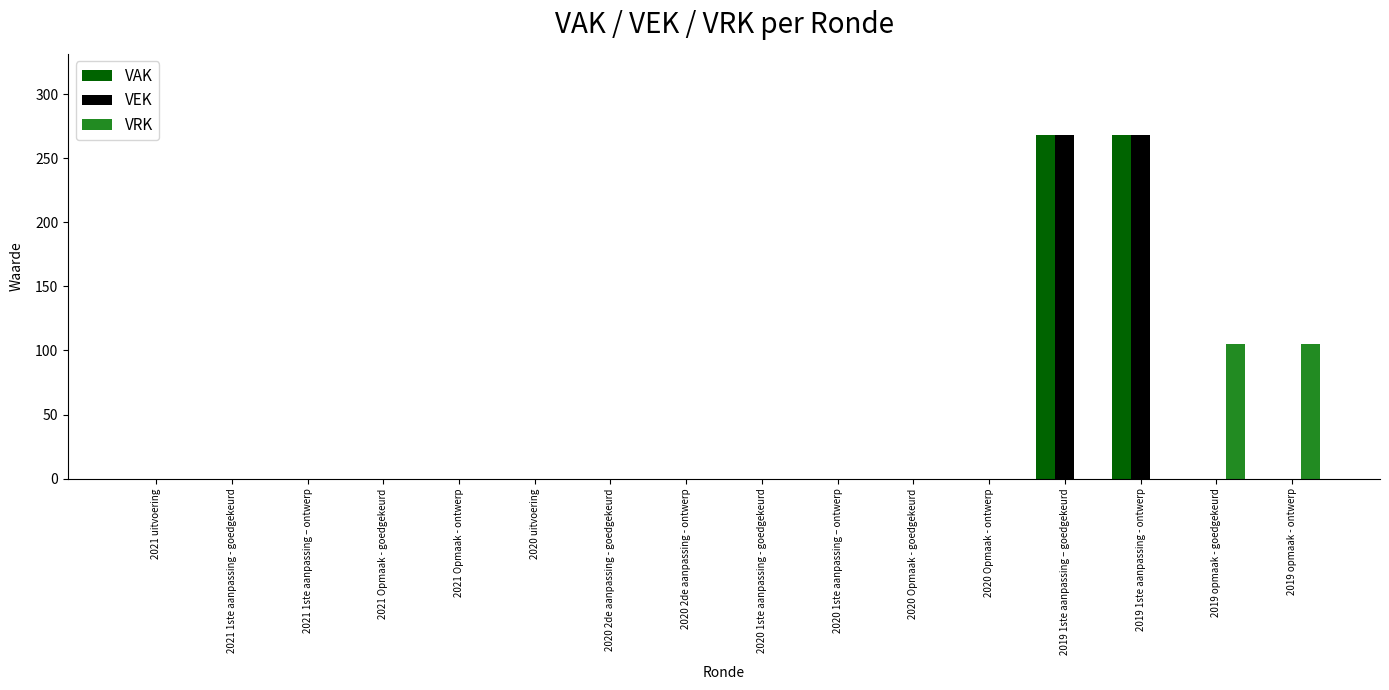

The VRK series shows 165 at 2019 opmaak - ontwerp. True or false?

False